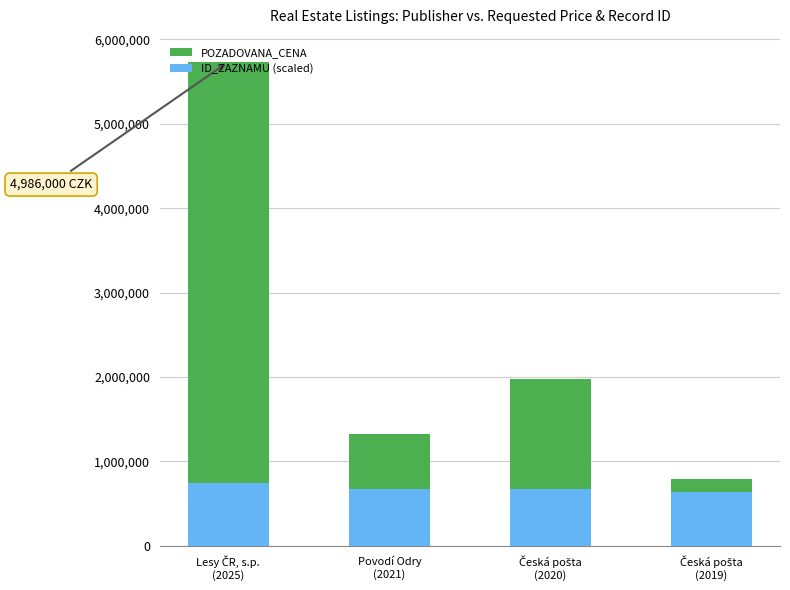

What is the maximum value for ID_ZAZNAMU (scaled)?

747900.0